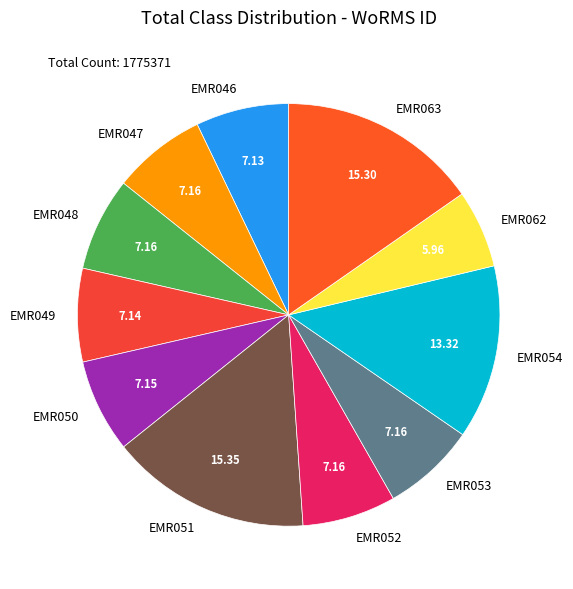

Which has a higher value, EMR054 or EMR049?

EMR054